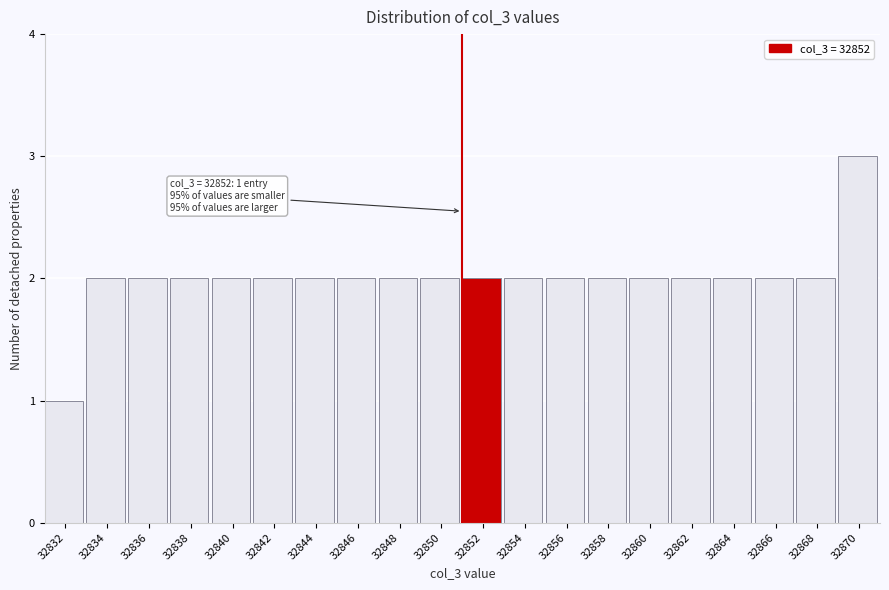

Reading left to right, extract all data points from this chart.

32832=1	32834=2	32836=2	32838=2	32840=2	32842=2	32844=2	32846=2	32848=2	32850=2	32852=2	32854=2	32856=2	32858=2	32860=2	32862=2	32864=2	32866=2	32868=2	32870=3